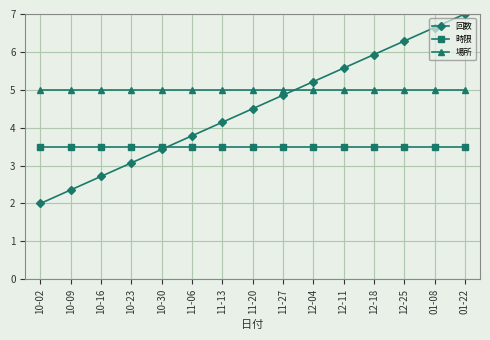

Rank the series at 10-02 from lowest to highest value.

回数, 時限, 場所